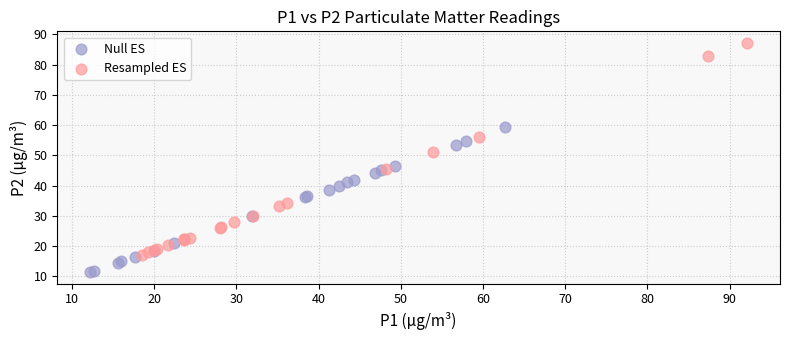

Which series has the largest Y range (max minus min)?

Resampled ES